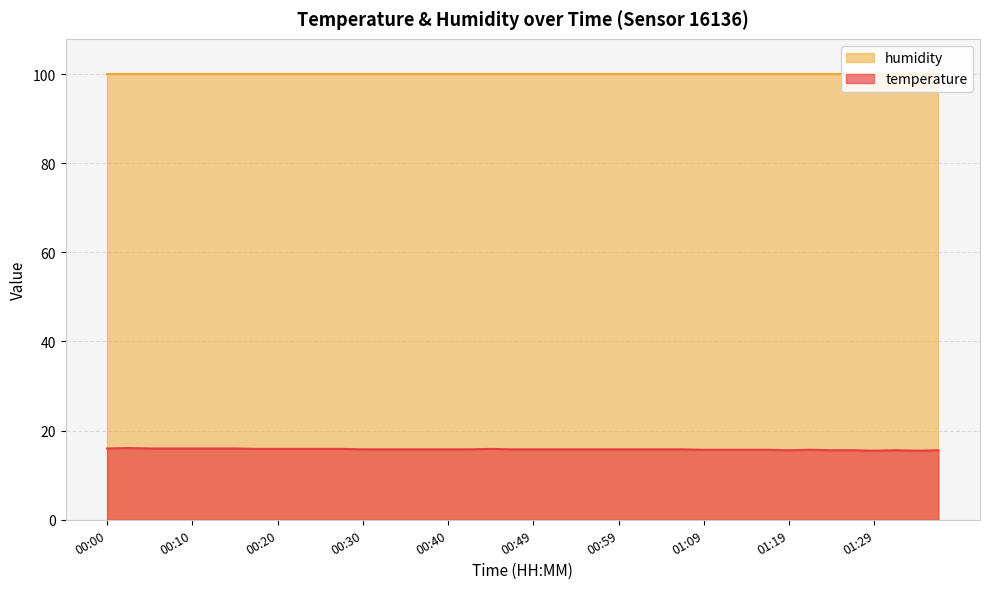

What is the ratio of the value at 01:14 to the value at 00:54?

1.0